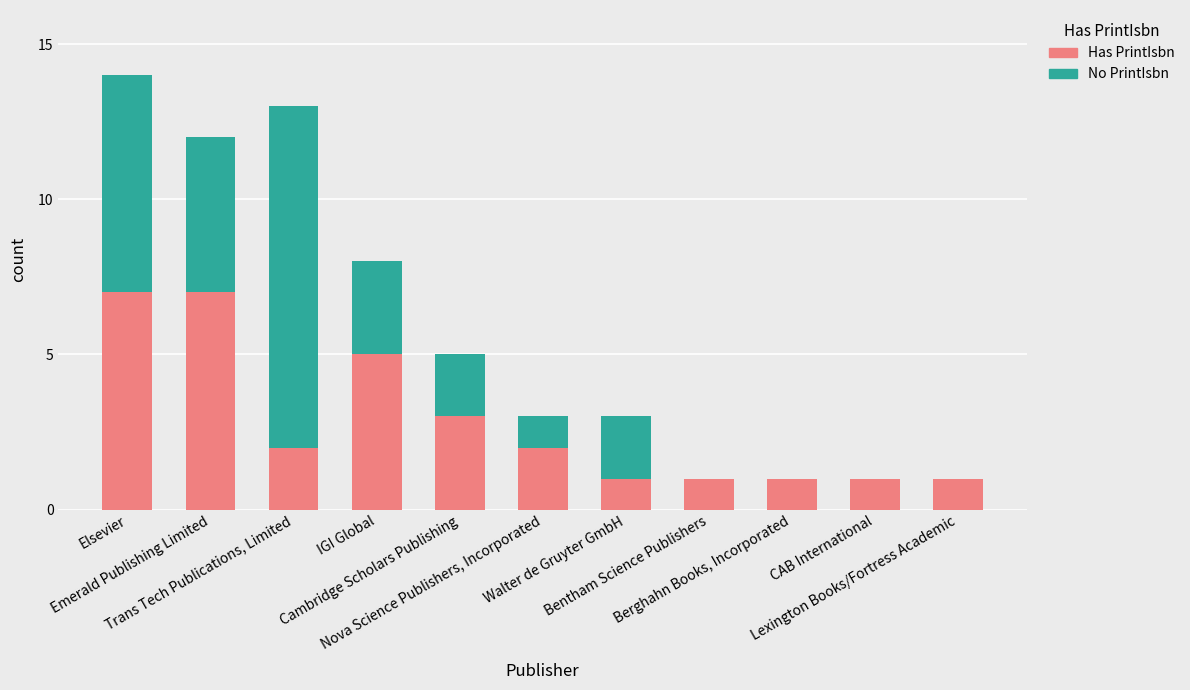

What is the total value across all series at Emerald Publishing Limited?

12